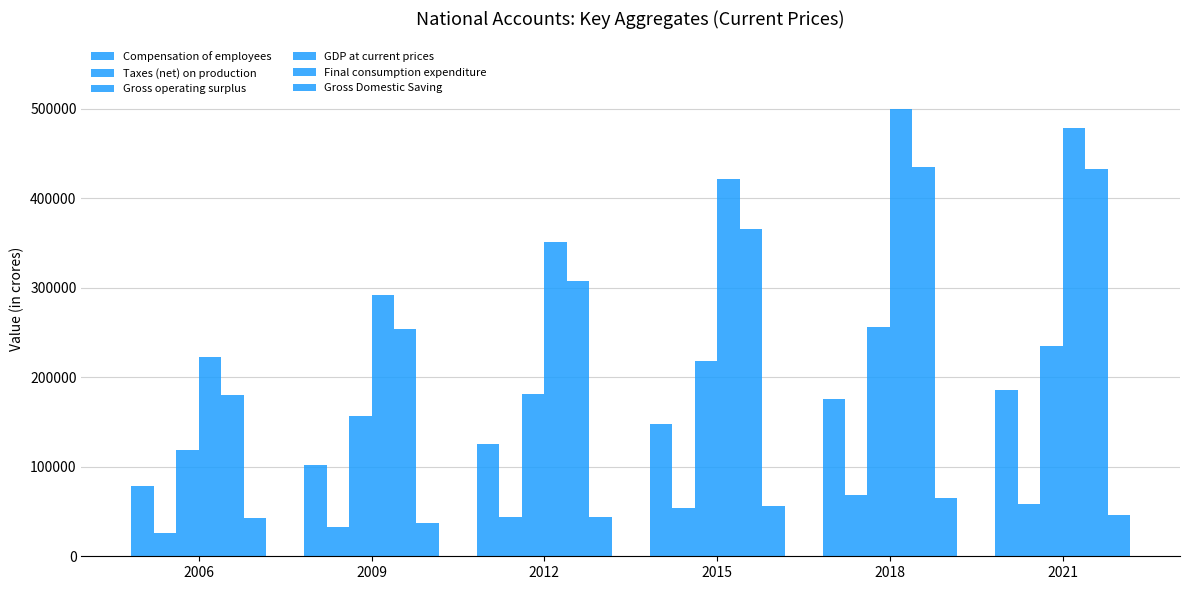

How many groups of bars are there?

6